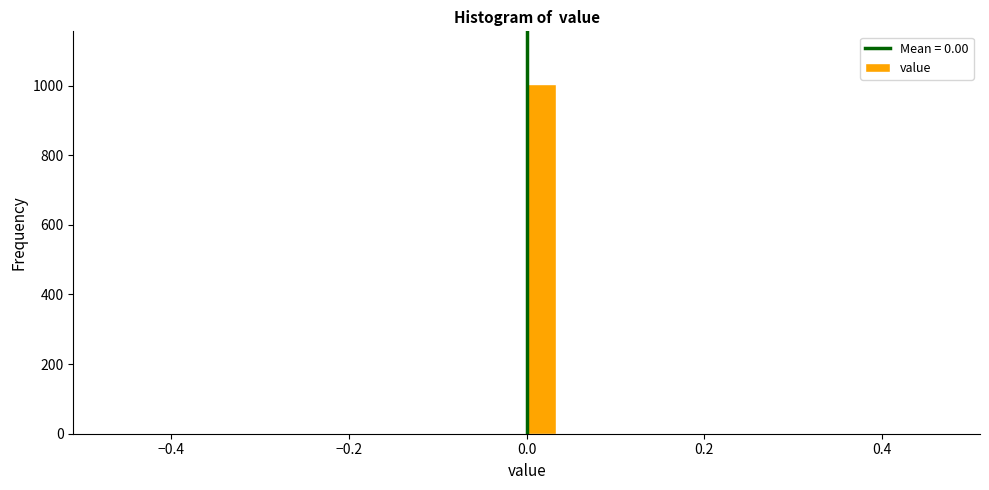

Read against the x-axis, roughly where is the centre of the tallest bar?

0.02